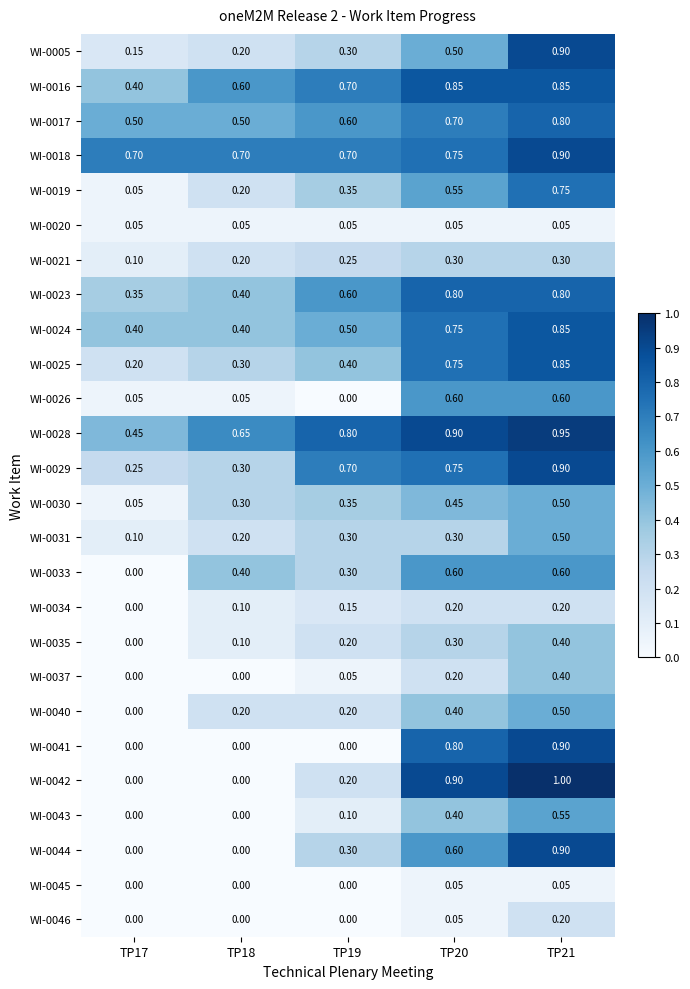

At how many categories does at least one series exceed 0?

5